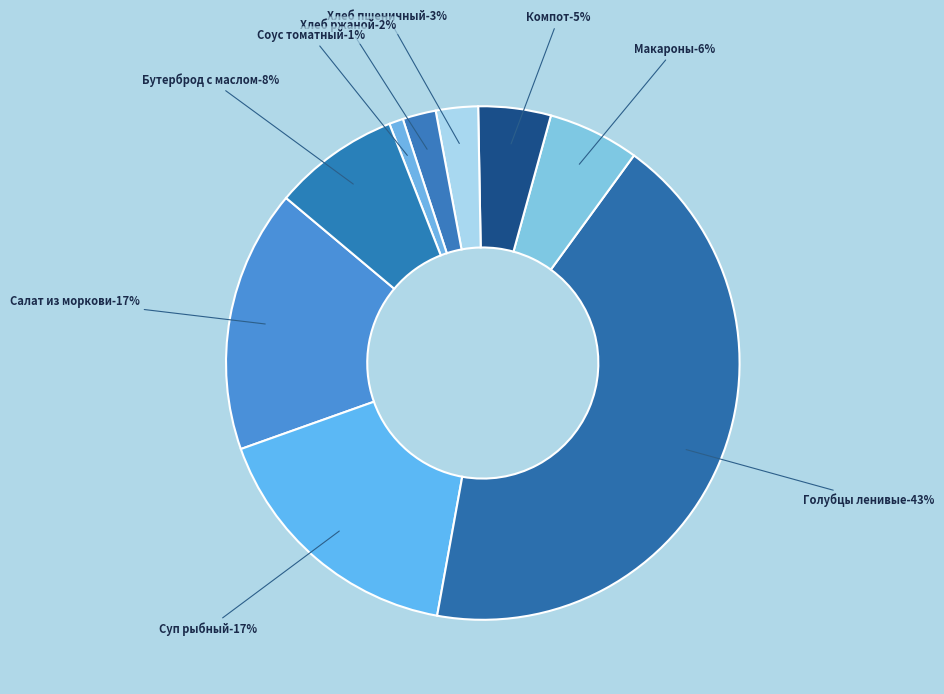

The Макароны slice represents 1% of the pie. True or false?

False